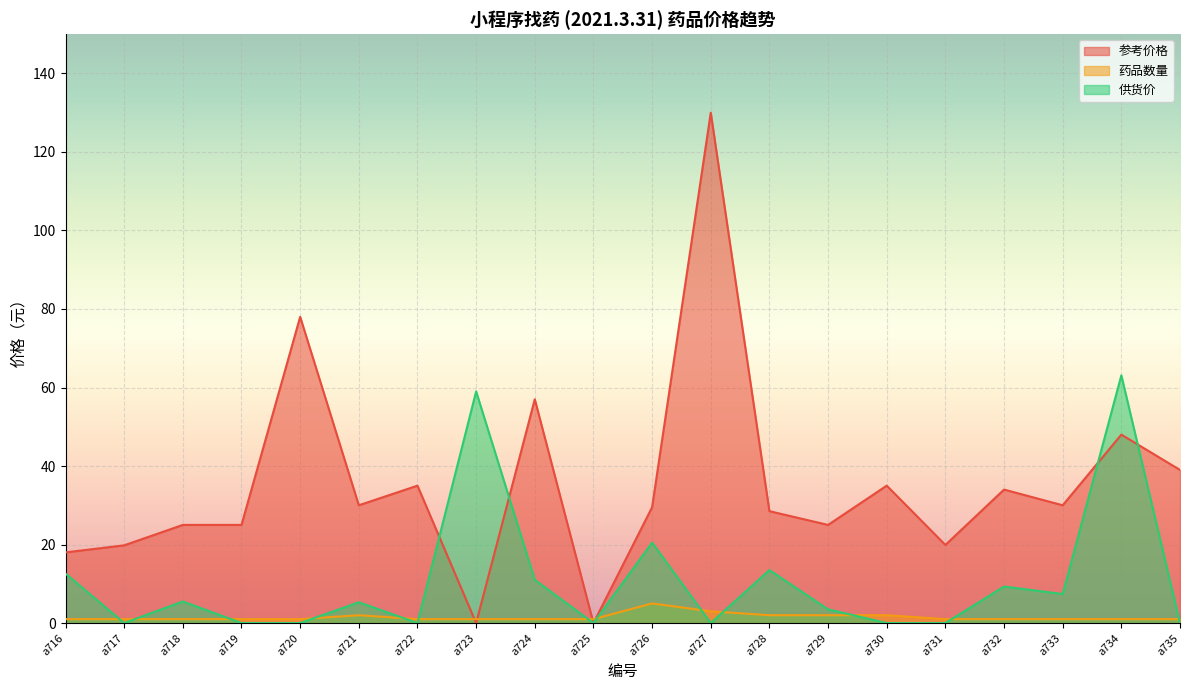

Where does the 参考价格 series first go above 30?

a720